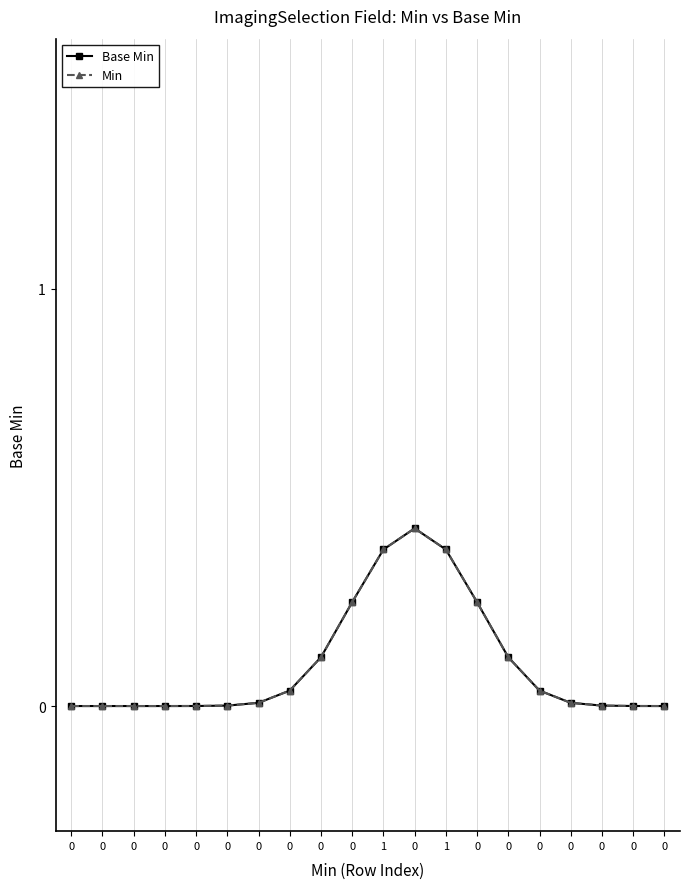

Reading left to right, list all the values displayed in this chart.

Base Min: 0.0	0.0	0.0	0.0	0.0	0.0	0.0	0.0	0.1	0.2	0.4	0.4	0.4	0.2	0.1	0.0	0.0	0.0	0.0	0.0
Min: 0.0	0.0	0.0	0.0	0.0	0.0	0.0	0.0	0.1	0.2	0.4	0.4	0.4	0.2	0.1	0.0	0.0	0.0	0.0	0.0